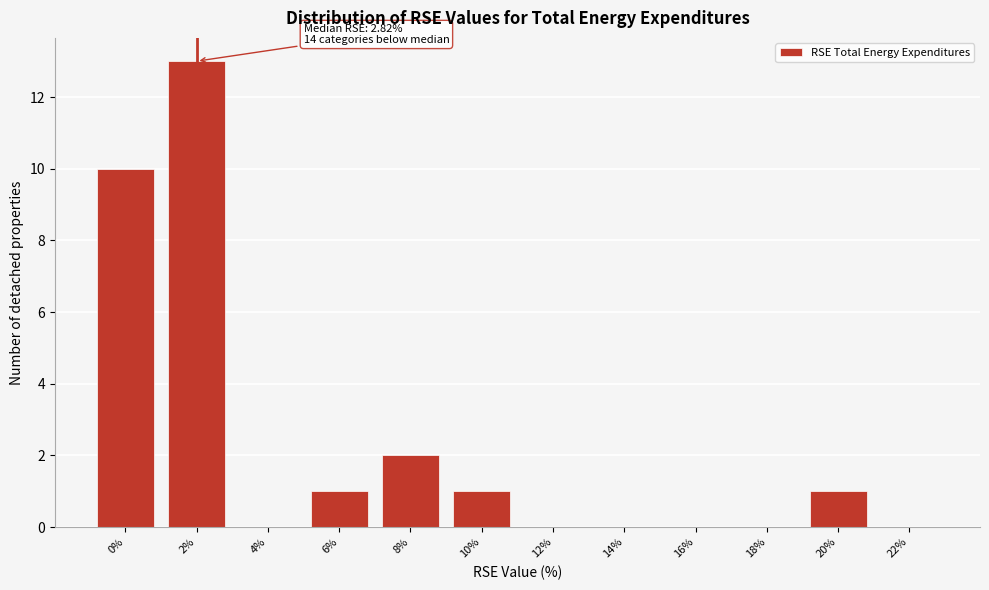

Reading left to right, extract all data points from this chart.

0%=10	2%=13	4%=0	6%=1	8%=2	10%=1	12%=0	14%=0	16%=0	18%=0	20%=1	22%=0